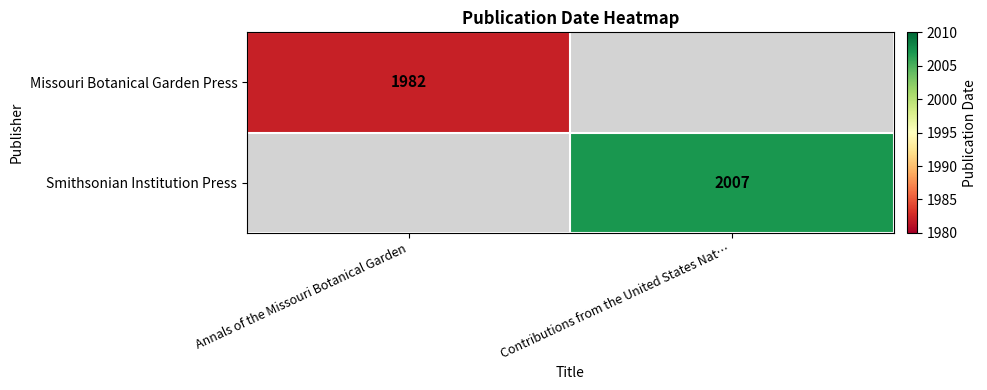

Is it true that Missouri Botanical Garden Press equals 1198.8 at Annals of the Missouri Botanical Garden?

False